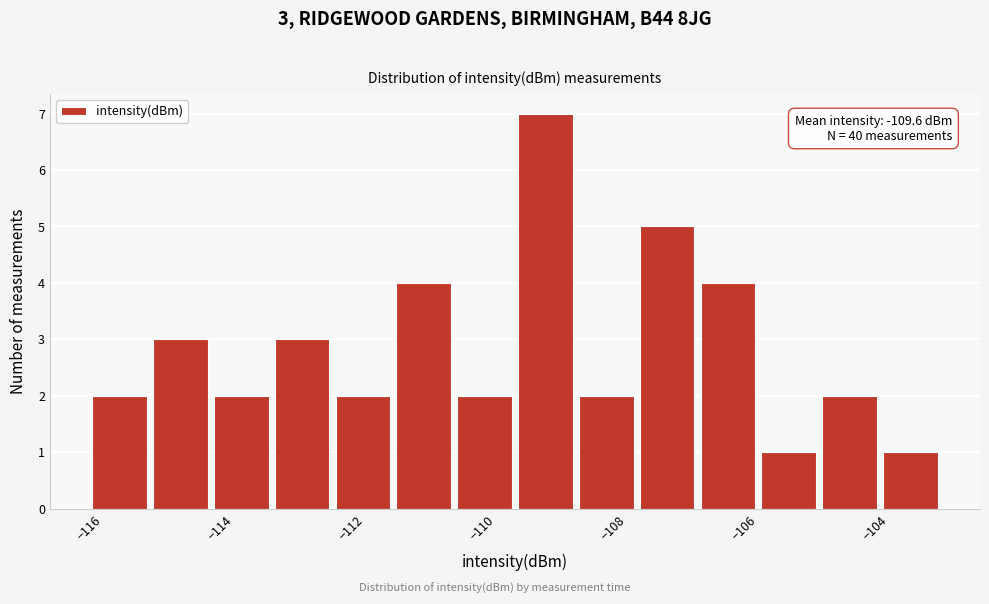

Over which range of the x-axis is the bar tallest?

-109.4 to -108.6